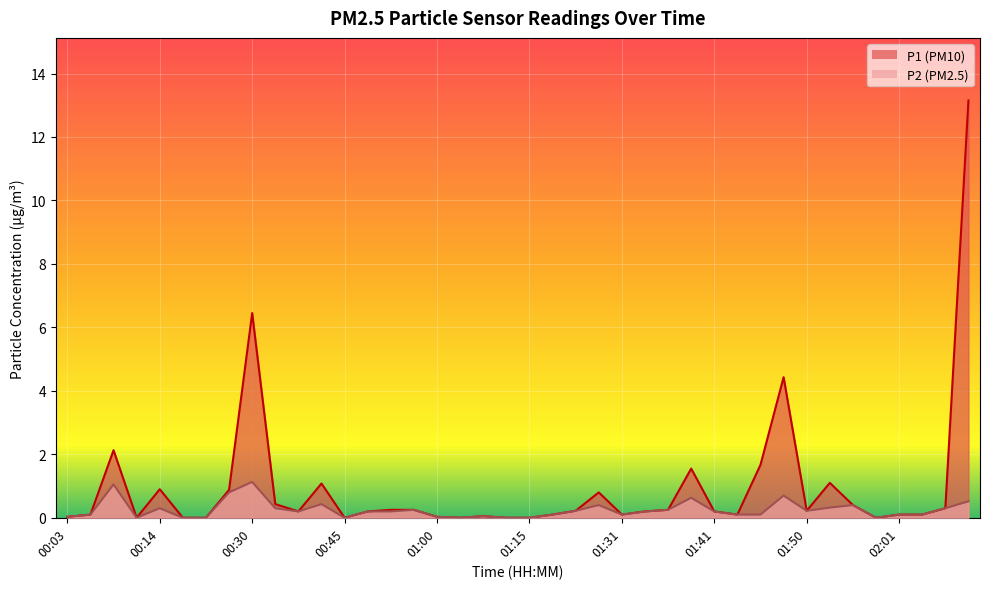

At which category is the sum across all series the highest?

02:11